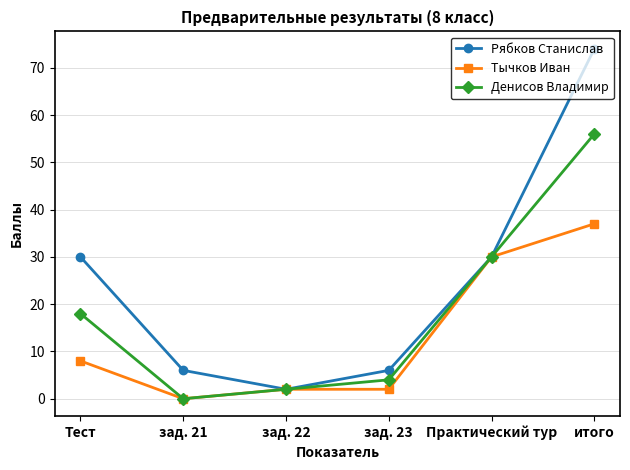

What is the label of the 6th point from the right?

Тест